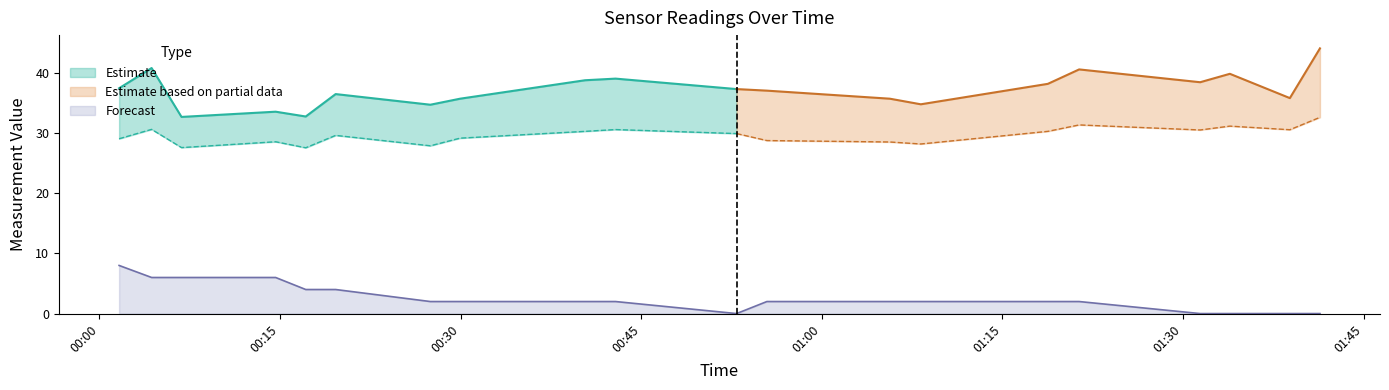

Read the SDS_P1 value at 00:19.

36.5